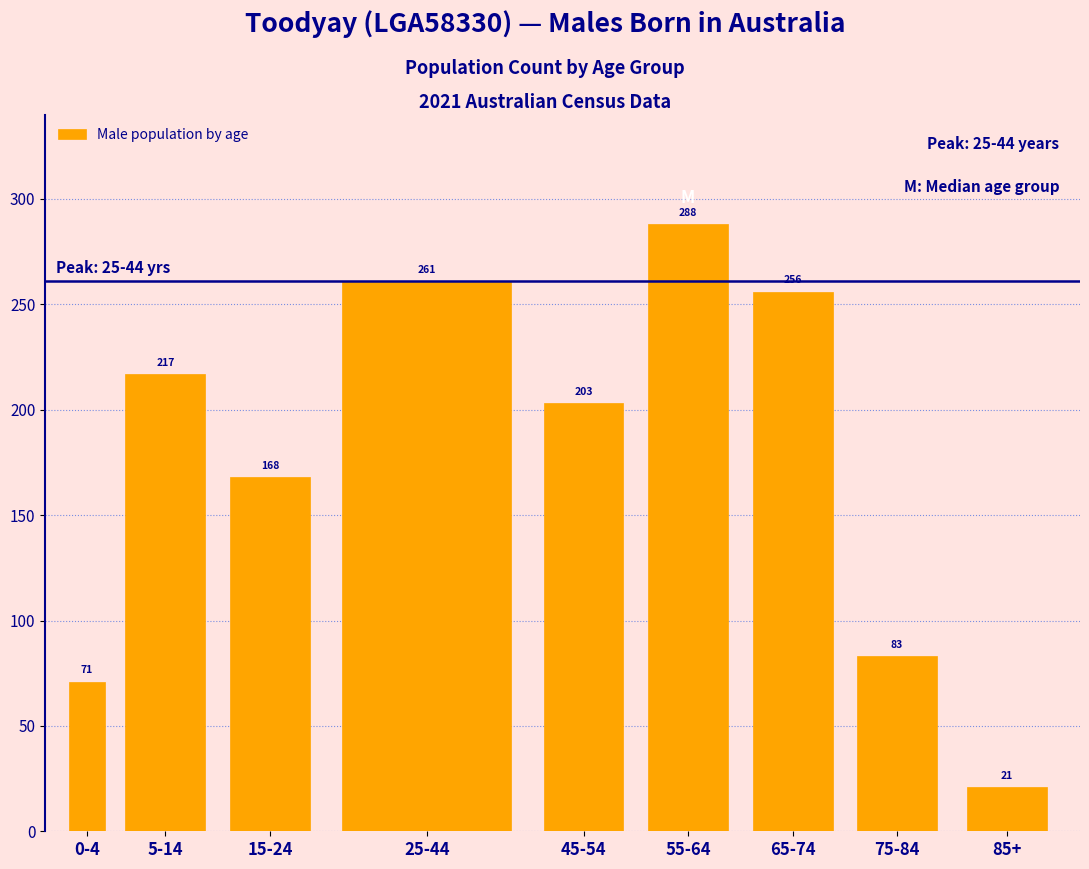

Reading left to right, transcribe all the data shown in this chart.

0-4=71	5-14=217	15-24=168	25-44=261	45-54=203	55-64=288	65-74=256	75-84=83	85+=21